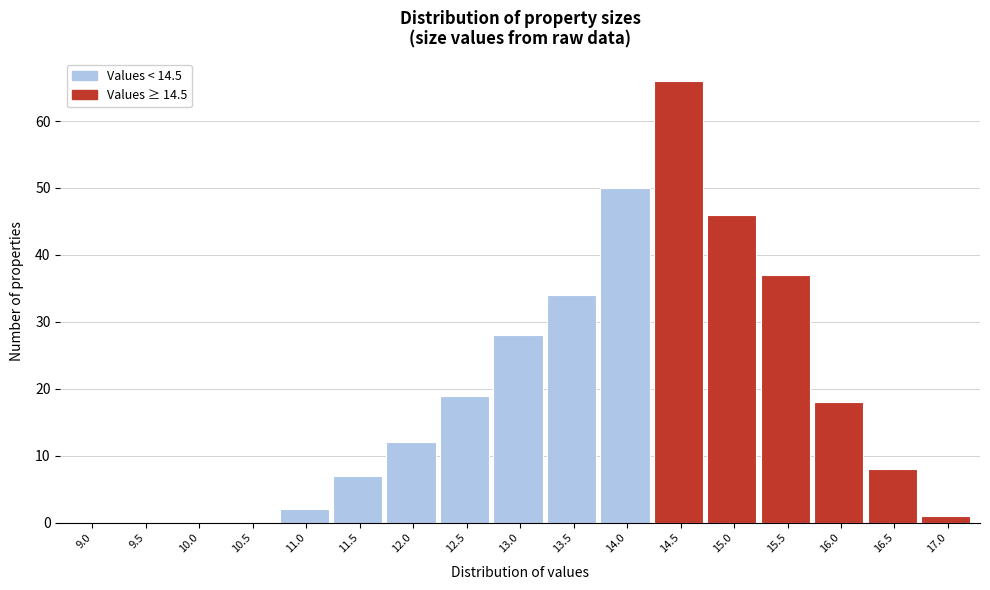

Reading left to right, transcribe all the data shown in this chart.

9.0=0	9.5=0	10.0=0	10.5=0	11.0=2	11.5=7	12.0=12	12.5=19	13.0=28	13.5=34	14.0=50	14.5=66	15.0=46	15.5=37	16.0=18	16.5=8	17.0=1